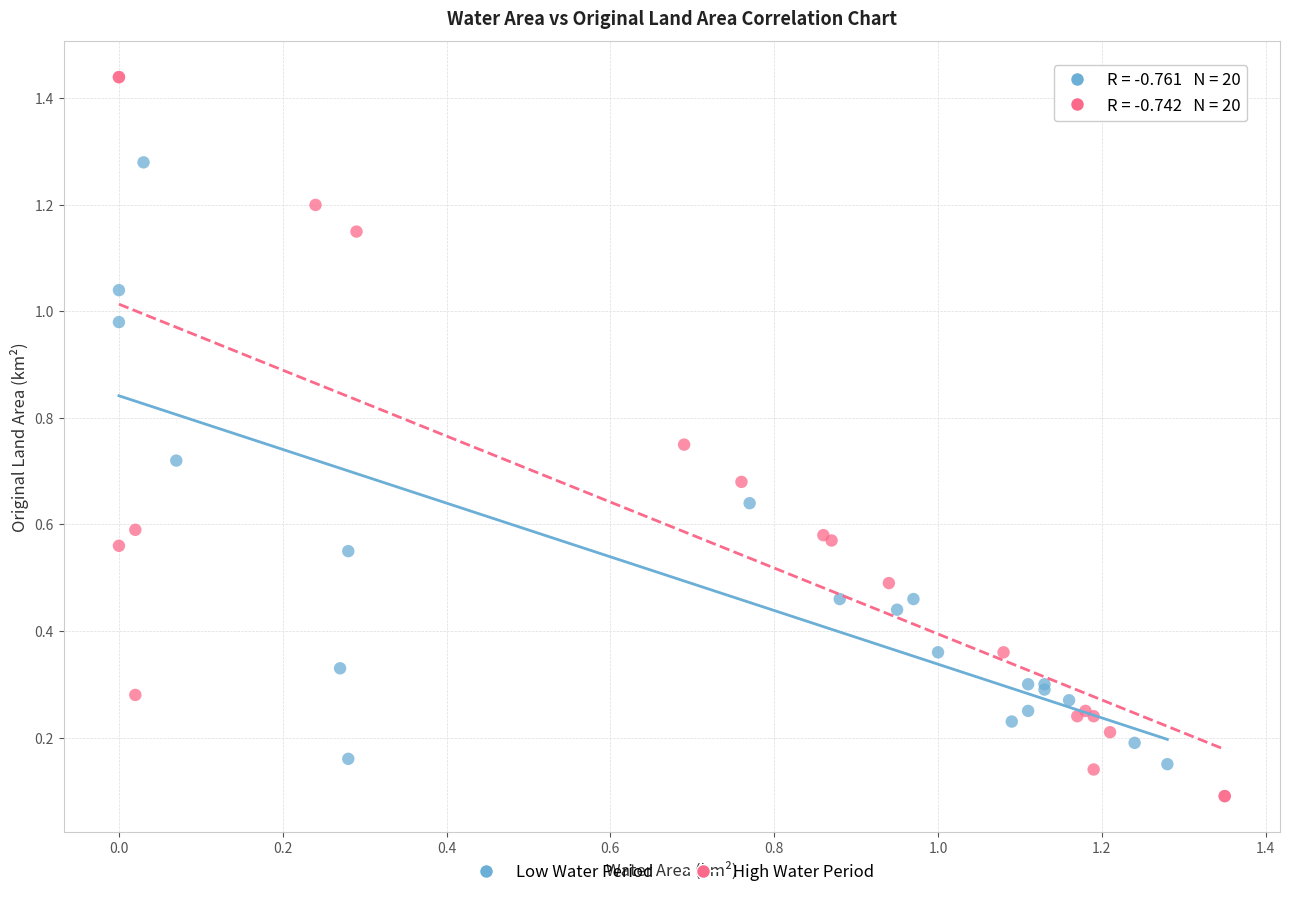

Which series has the widest spread of Y values?

High Water Period